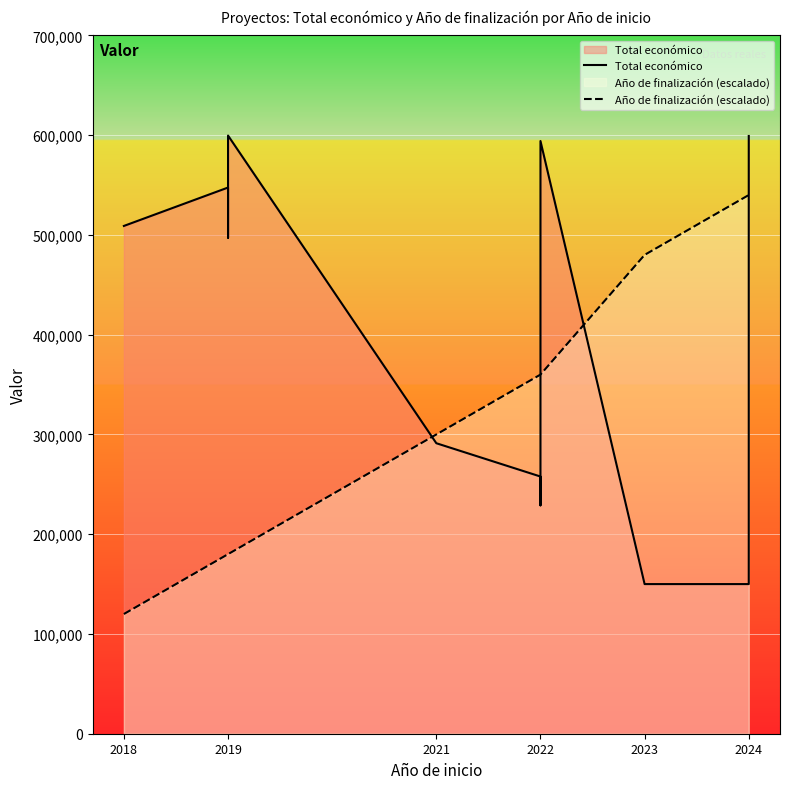

At how many categories does at least one series exceed 589484?

4